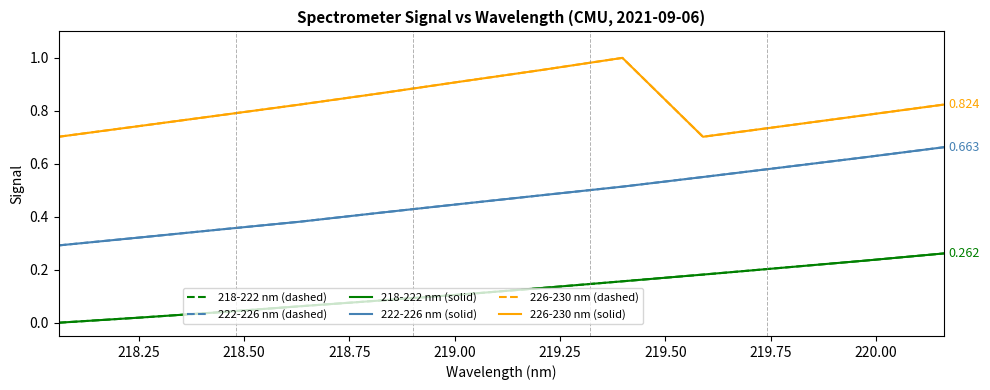

Does the chart have visible grid lines?

No